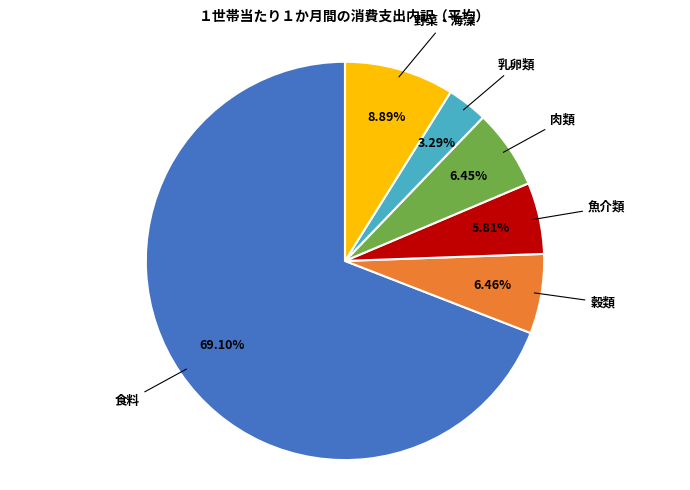

How many segments does this pie chart have?

6